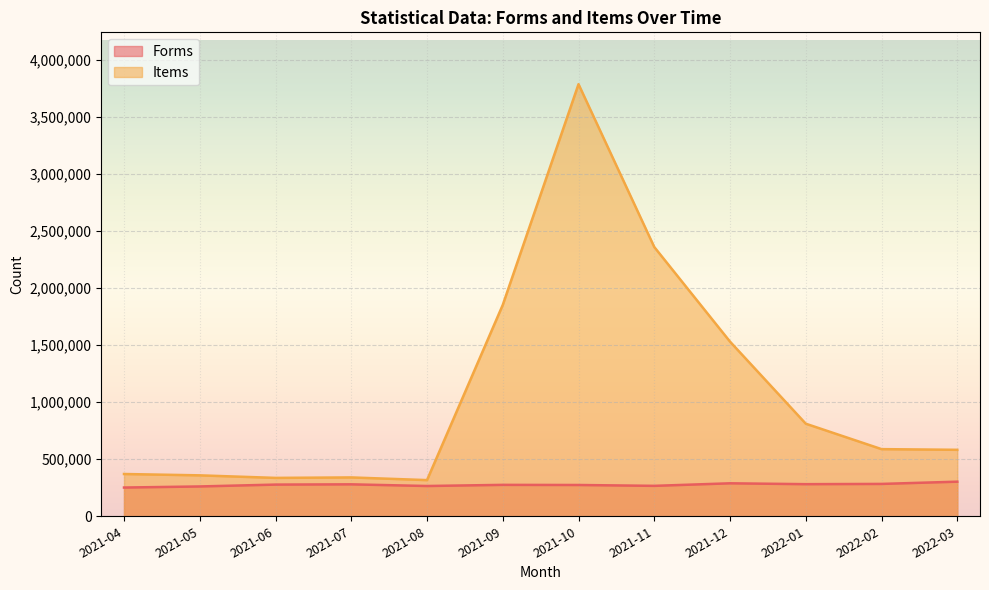

What is the spread (max minus min) of values at 2021-09?

1576832